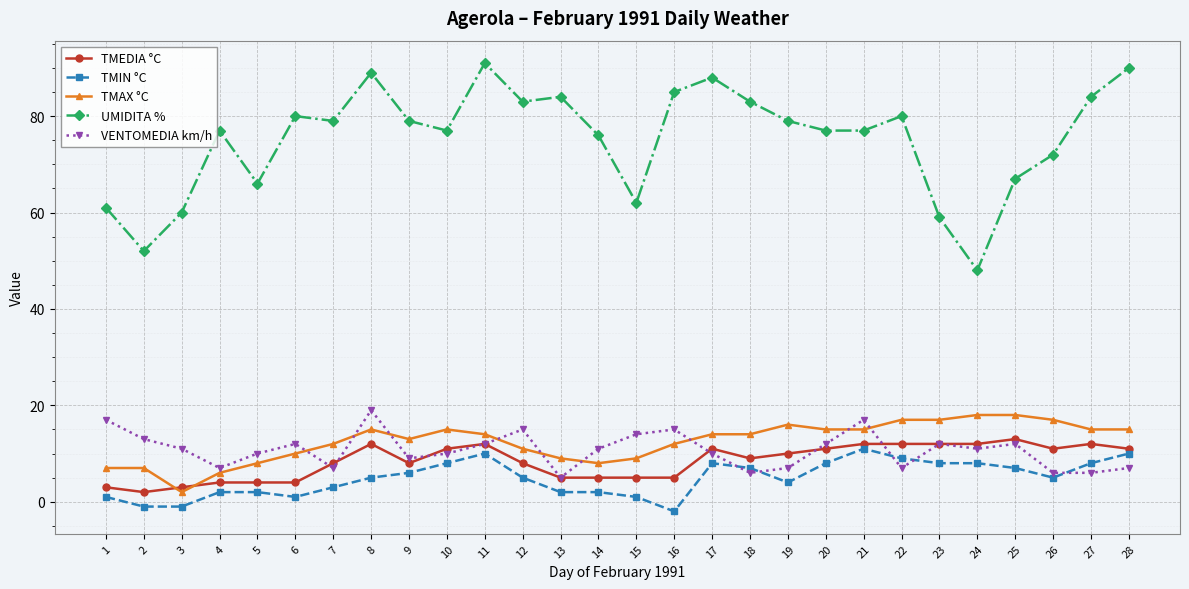

True or false: TMIN °C and TMEDIA °C cross at least once.

False